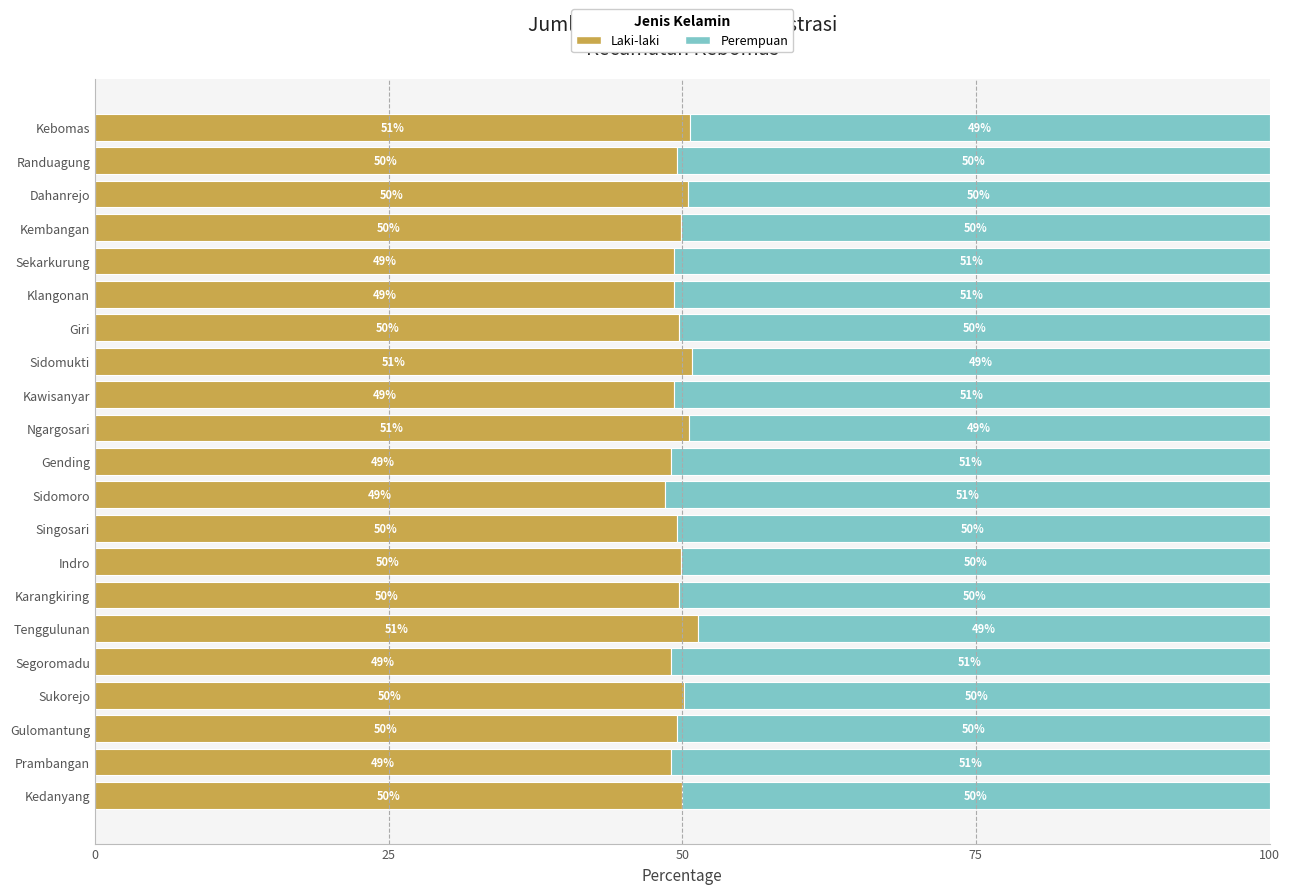

What is the total value across all series at Singosari?

100.0